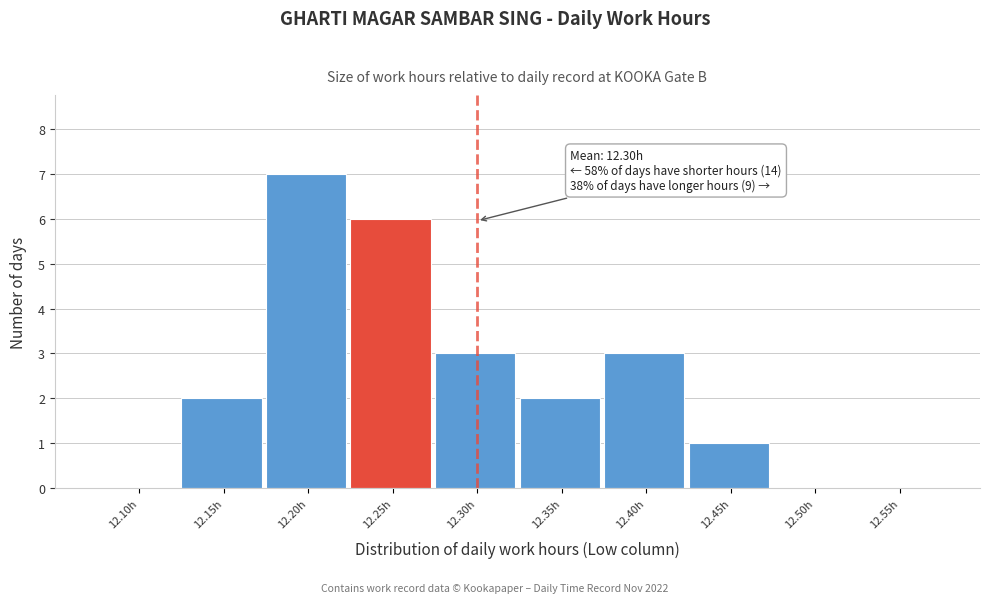

Reading left to right, what are all the values shown in this chart?

12.10h=0	12.15h=2	12.20h=7	12.25h=6	12.30h=3	12.35h=2	12.40h=3	12.45h=1	12.50h=0	12.55h=0